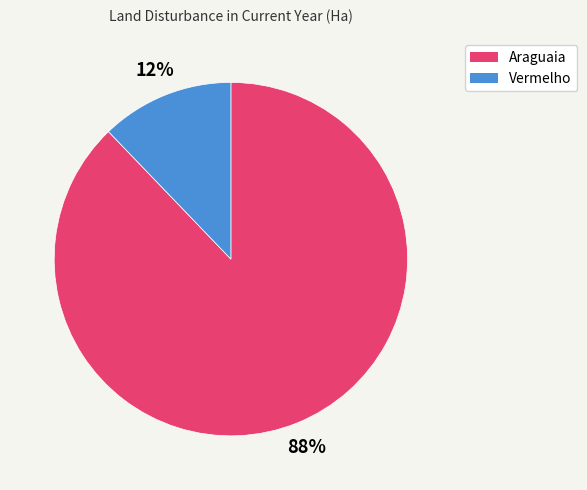

What is the smallest slice in the pie chart?

Vermelho